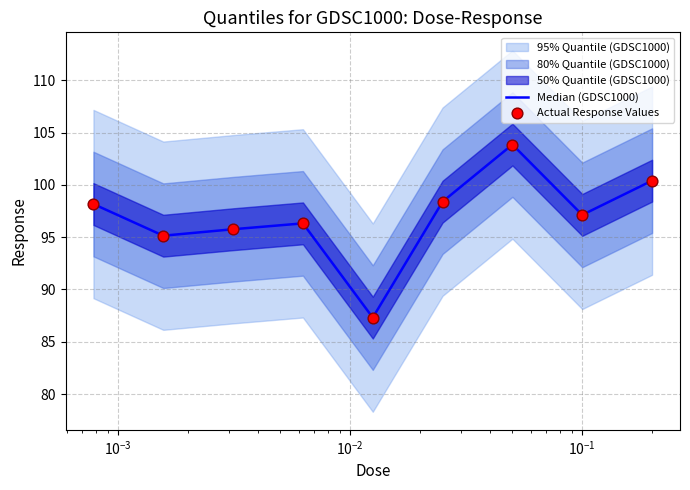

Which series contains the highest Y value?

Median (GDSC1000)